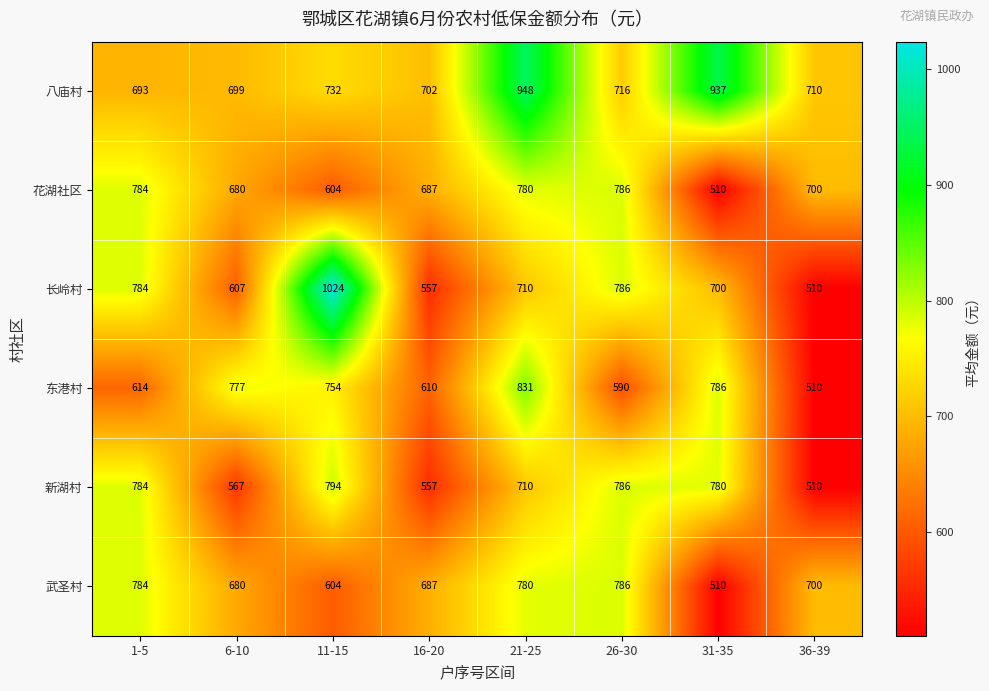

Which category has the lowest value in the 新湖村 series?

36-39